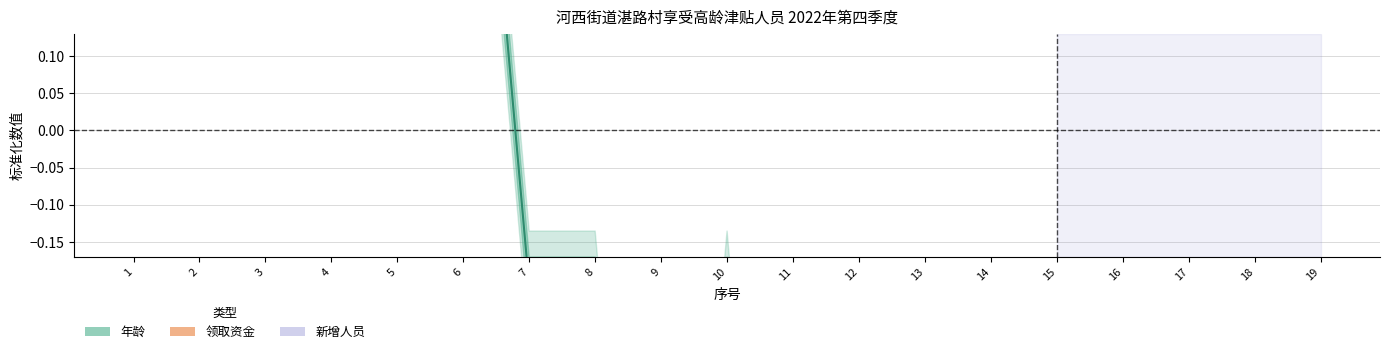

Is it true that the value at 17 is -0.6?

False